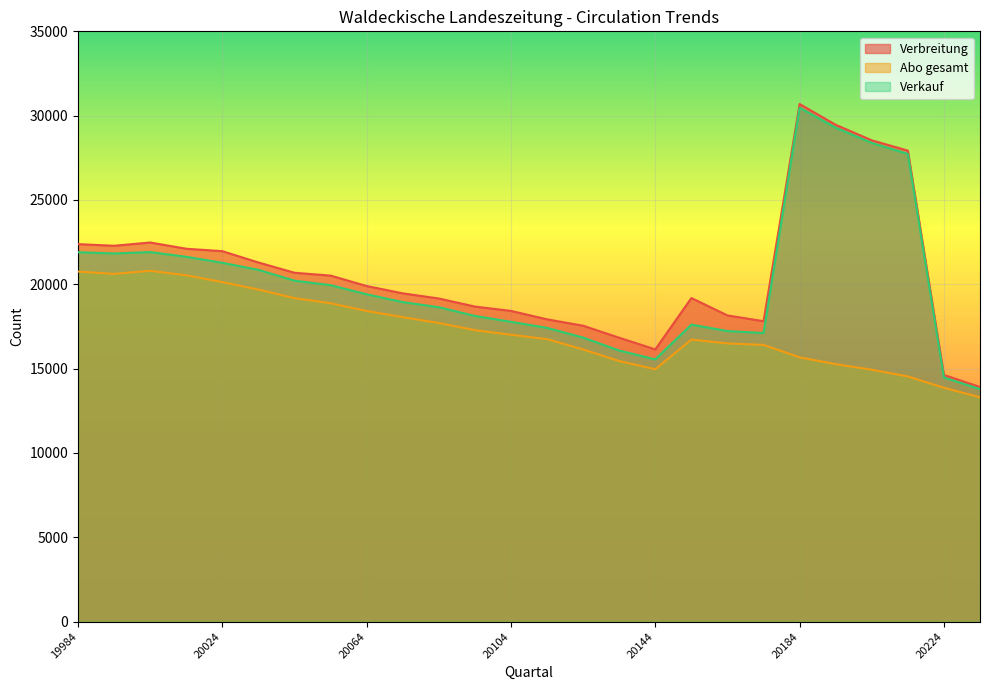

At which category does Verbreitung reach its first local peak?

20004